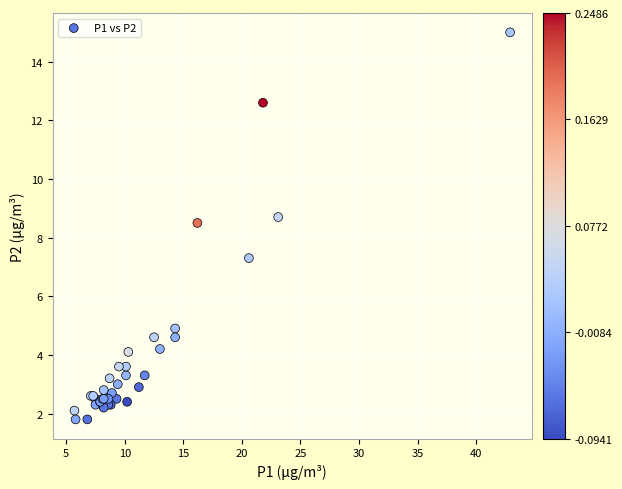

What Y value in the scatter plot is closest to 8?

8.5